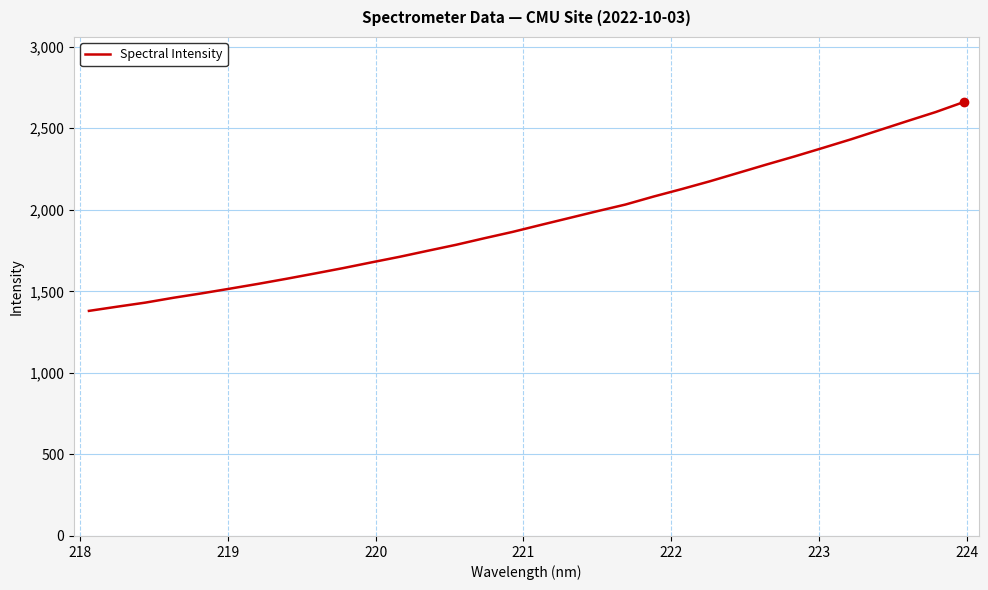

What is the sum of all values?

61869.9